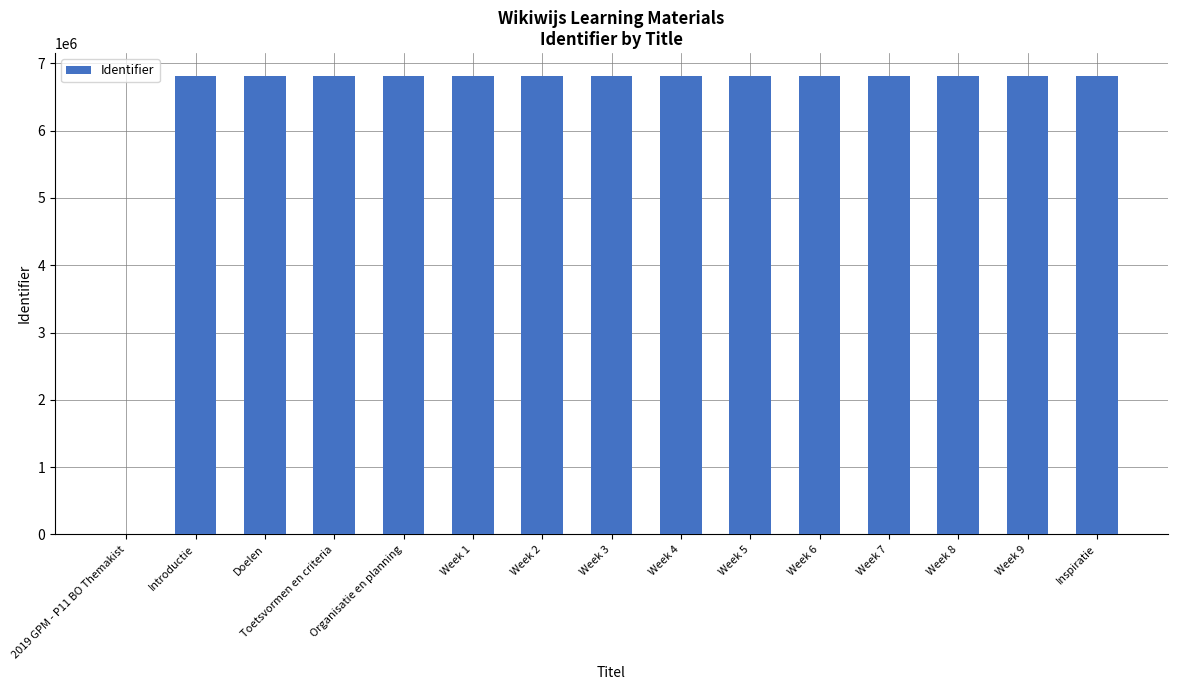

The value at Organisatie en planning is 6811722. True or false?

True